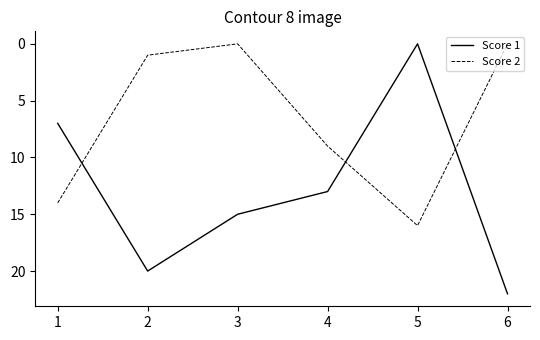

Where is the first local minimum for Score 2?

3